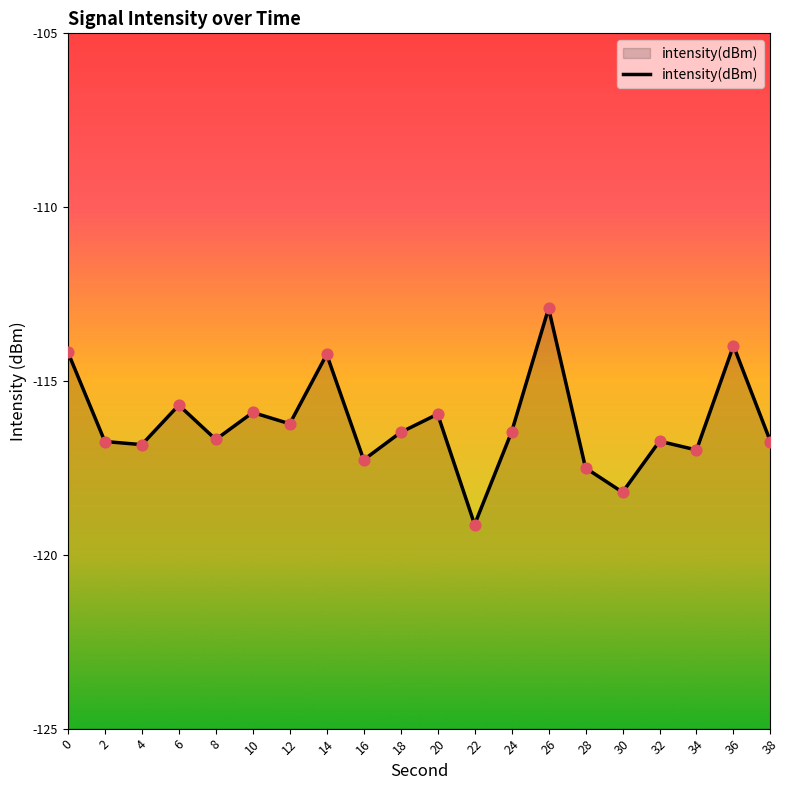

Which has a higher value, 14 or 36?

36